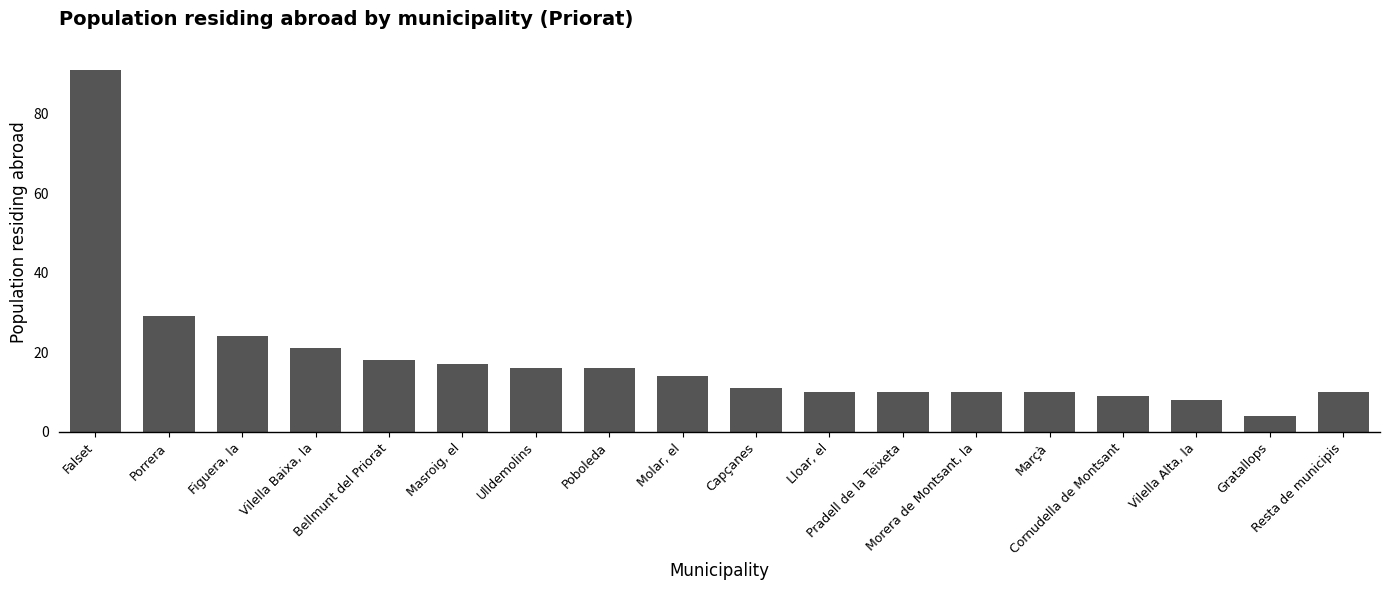

Which category has the highest value across all series?

Falset